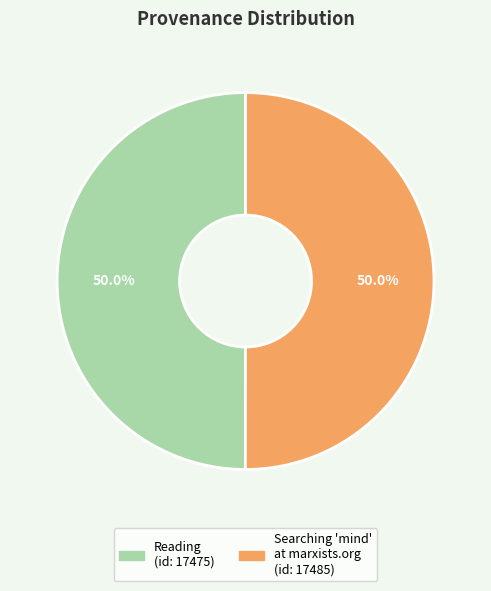

How many slices are in this pie chart?

2